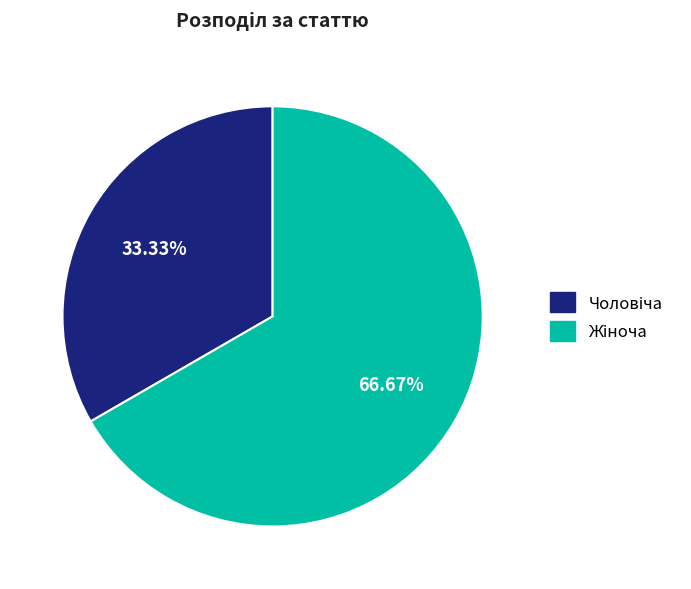

To the nearest percent, what is the difference between the largest and smallest slice percentages?

33%